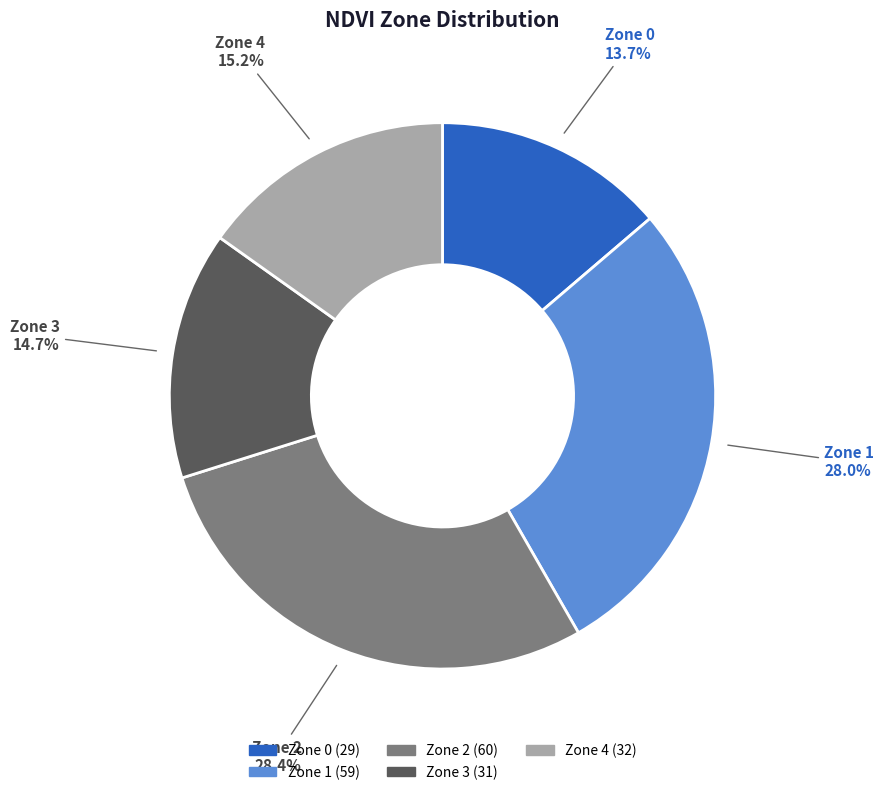

Is there a majority slice in this chart?

No